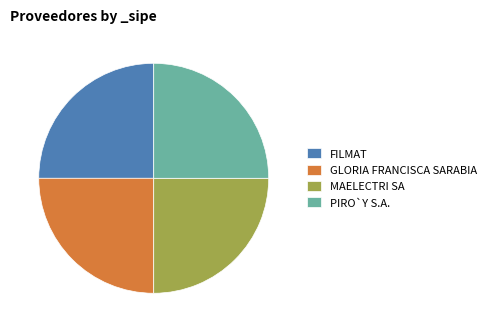

What is the ratio of the value at PIRO`Y S.A. to the value at MAELECTRI SA?

1.0